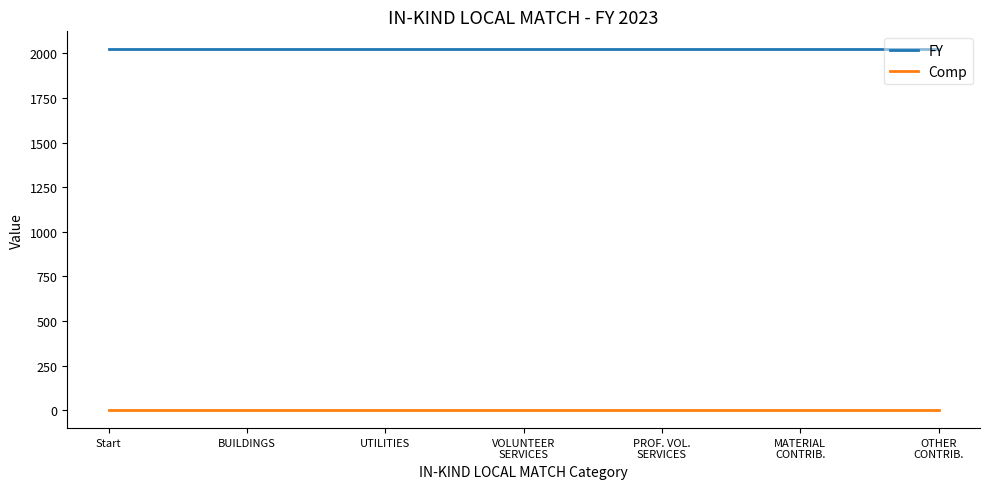

Does the chart display data point markers on the line(s)?

No